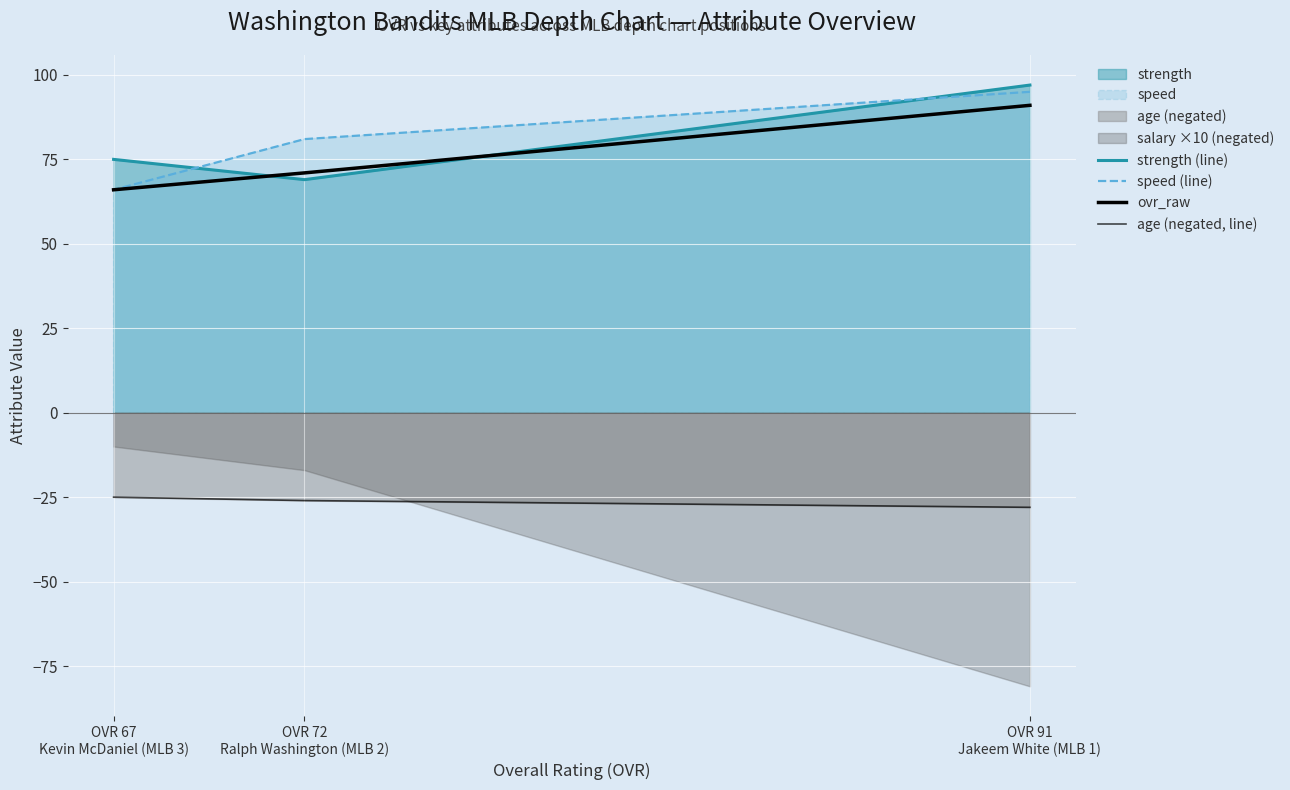

True or false: strength (line) has a value of 97 at OVR 91
Jakeem White (MLB 1).

True